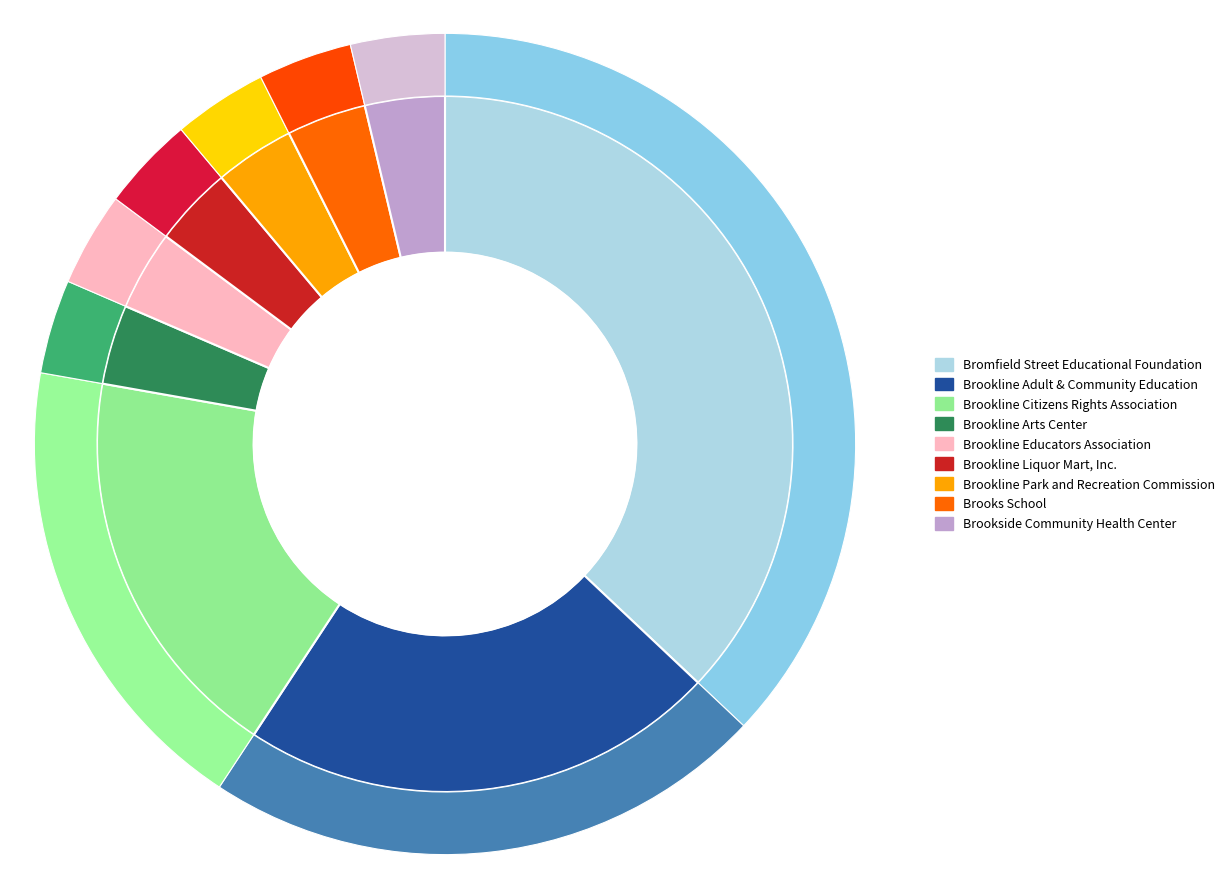

Does Brookline Adult & Community Education represent more than half of the total?

No